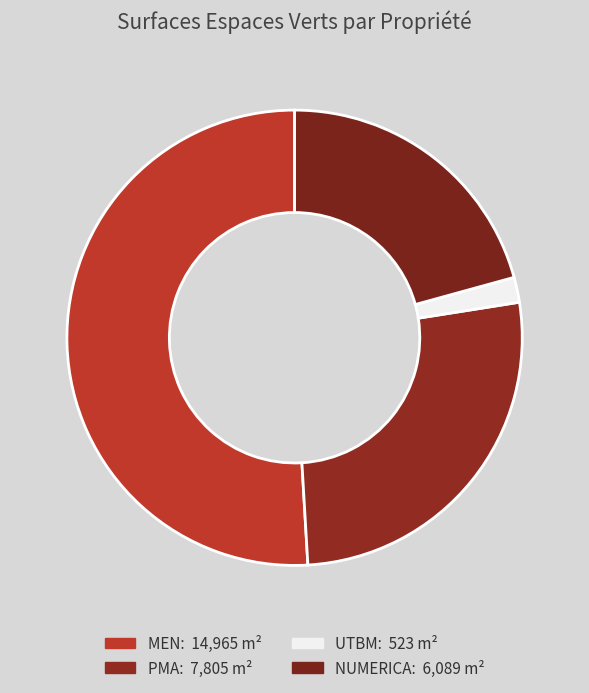

Which category has the biggest portion of the pie?

MEN